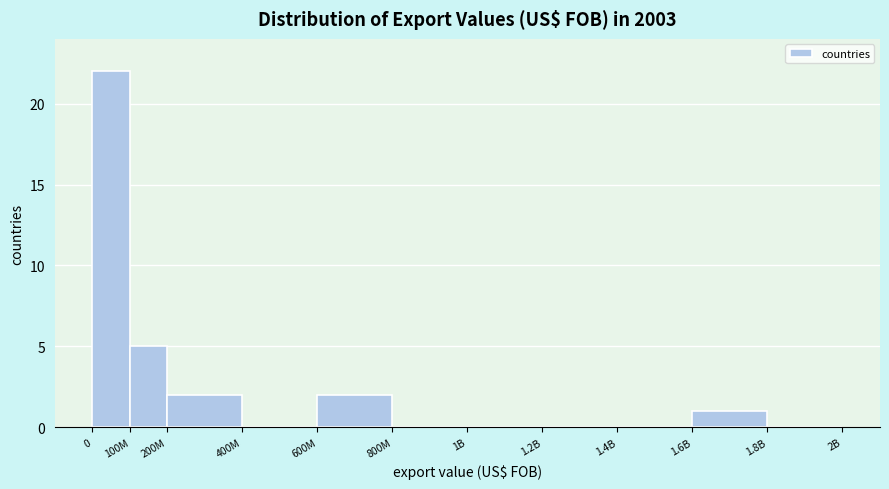

Reading left to right, extract all data points from this chart.

0=22	100M=5	200M=2	400M=0	600M=2	800M=0	1B=0	1.2B=0	1.4B=0	1.6B=1	1.8B=0